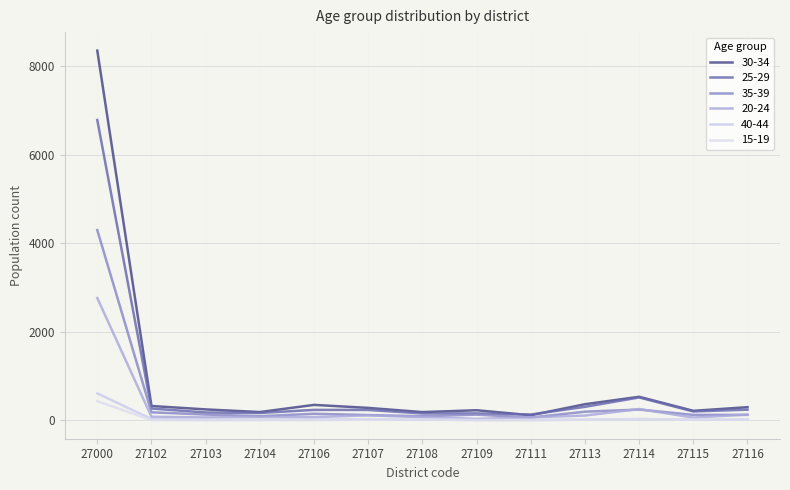

What are all the series names shown in the legend?

30-34, 25-29, 35-39, 20-24, 40-44, 15-19